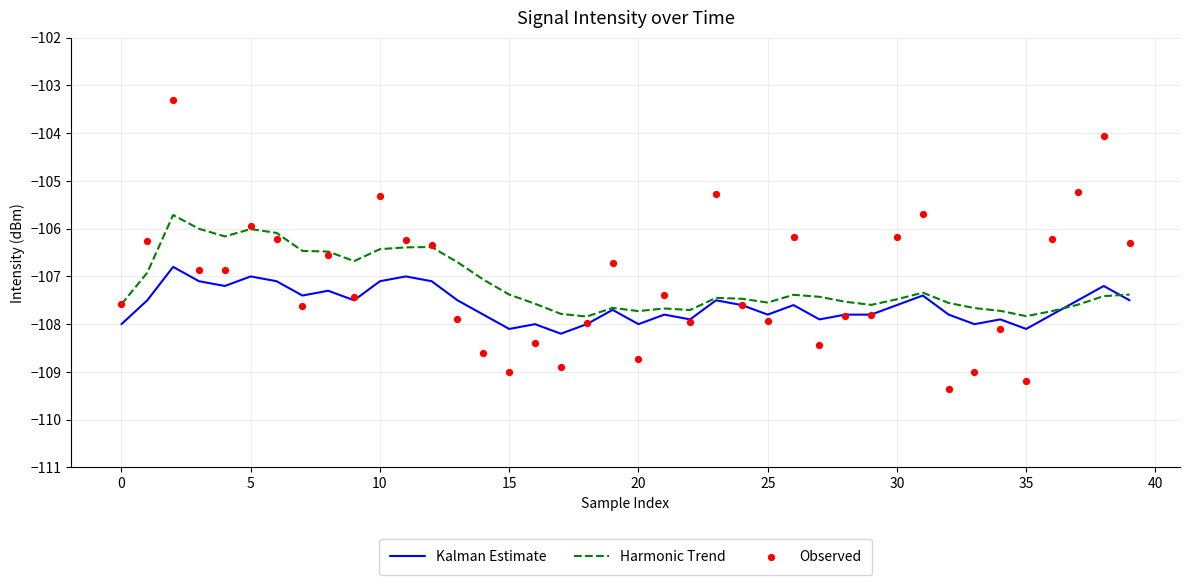

What are all the series names shown in the legend?

Kalman Estimate, Harmonic Trend, Observed